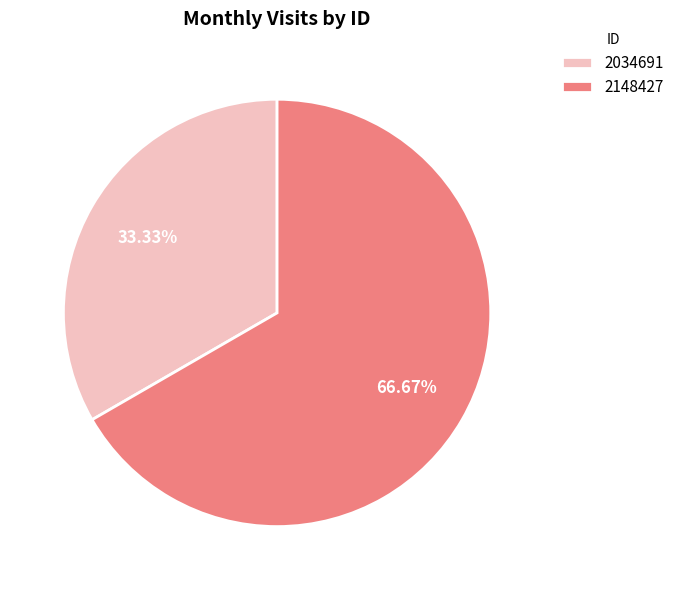

What is the ratio of the value at 2034691 to the value at 2148427?

0.5